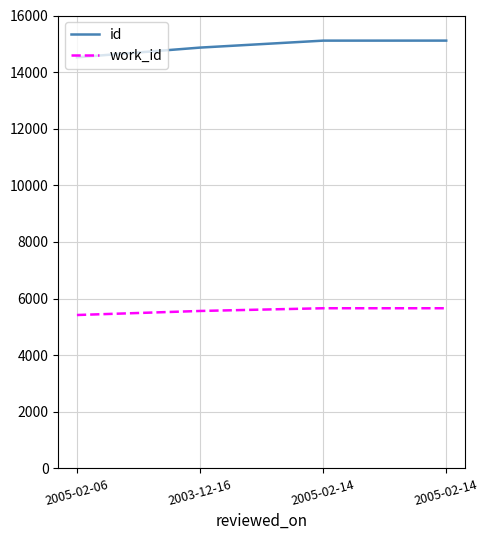

How many series are shown in this chart?

2